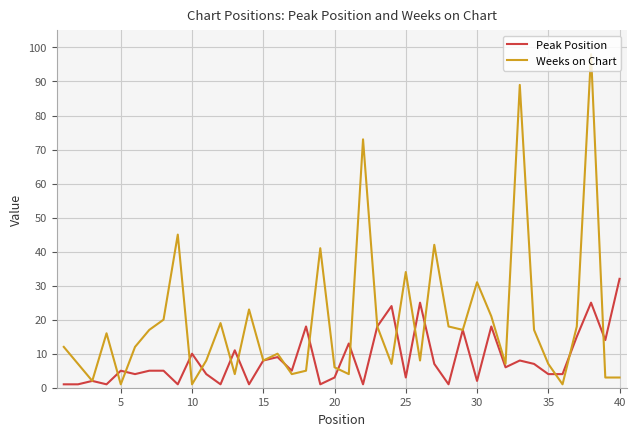

The value of Weeks on Chart at 30 is 8. True or false?

False